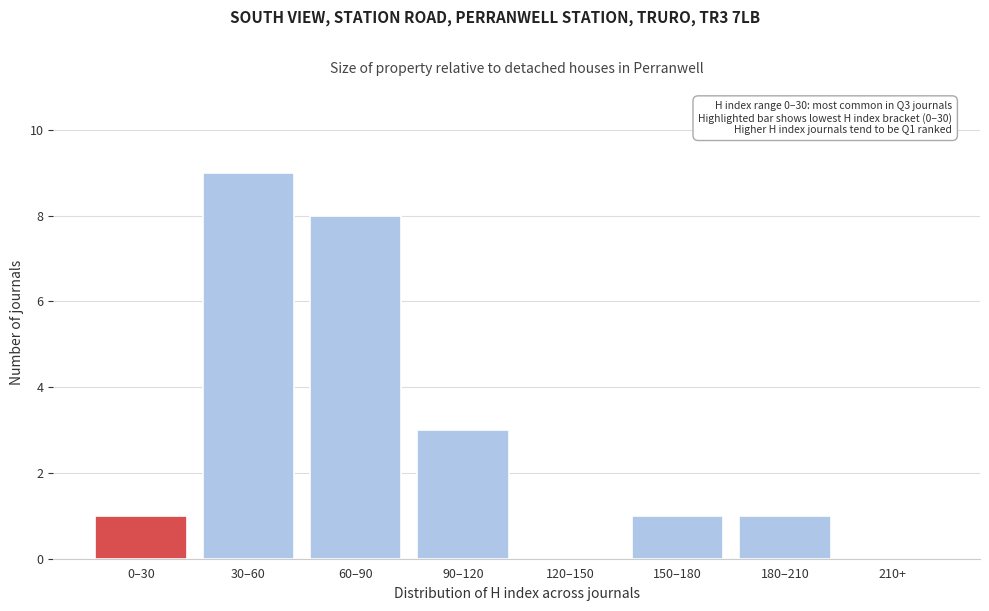

Reading left to right, extract all data points from this chart.

0–30=1	30–60=9	60–90=8	90–120=3	120–150=0	150–180=1	180–210=1	210+=0